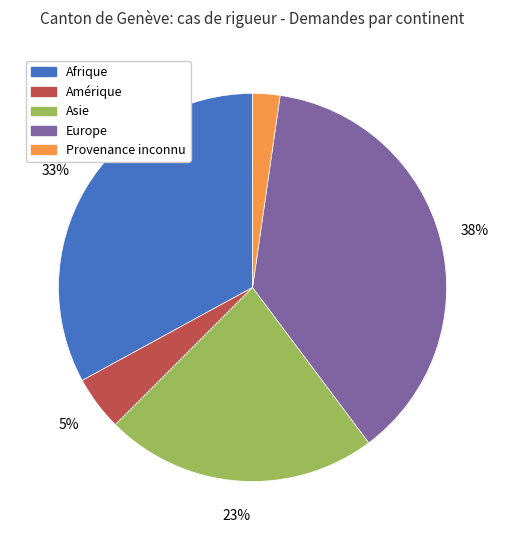

Combined, do Asie and Amérique account for over 50%?

No